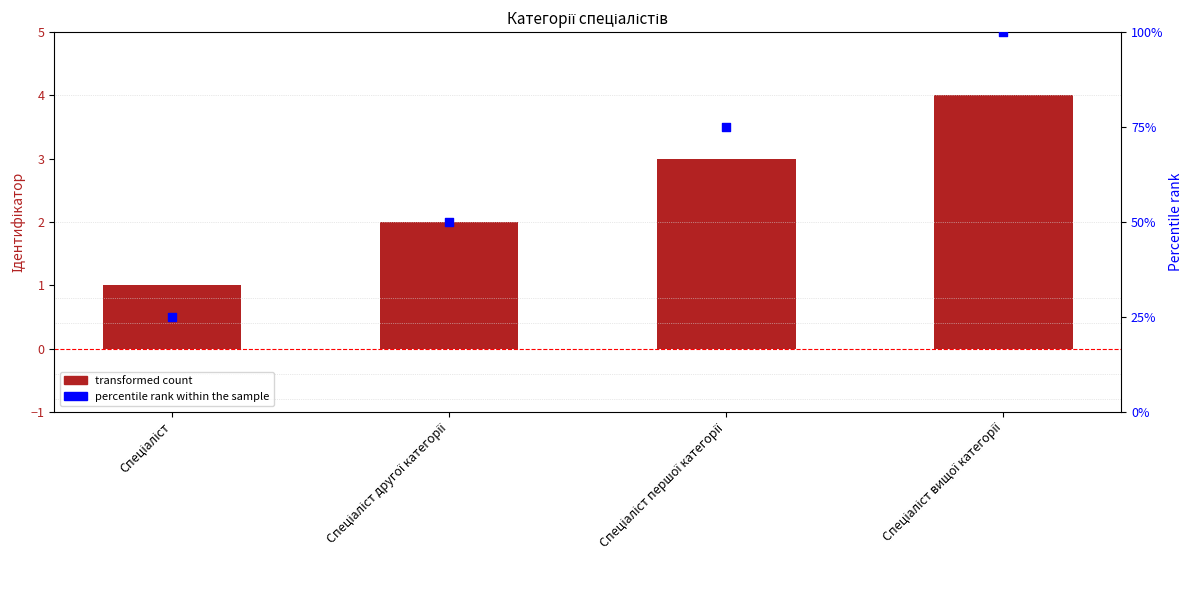

Which series reaches the minimum Y coordinate?

Ідентифікатор